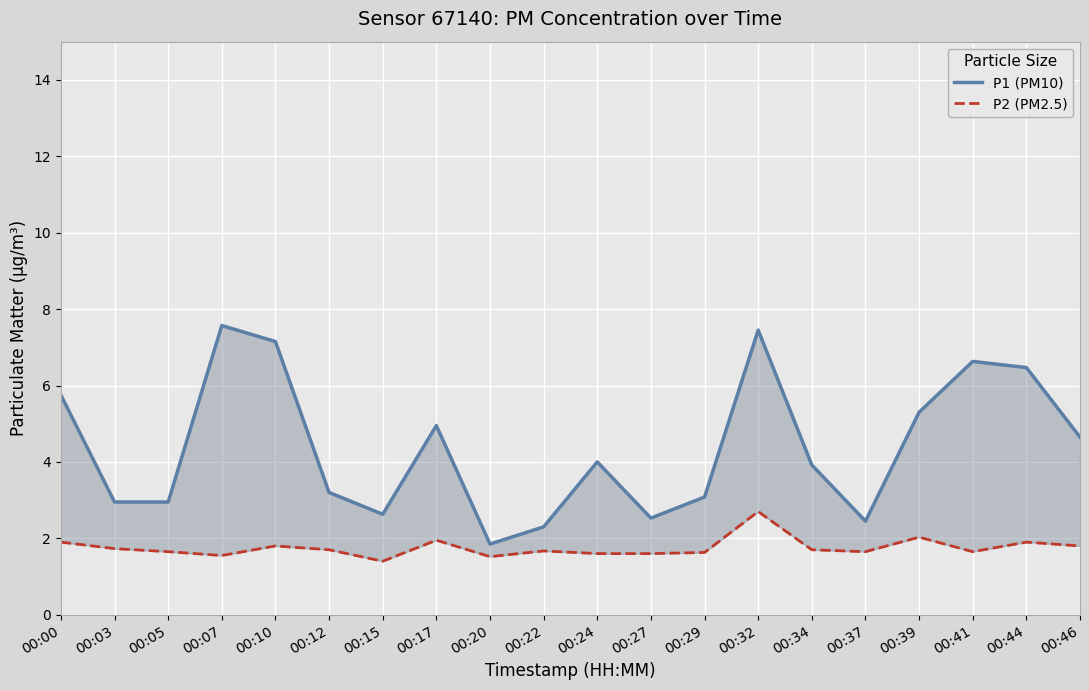

Is it true that P1 (PM10) equals 1.8 at 00:39?

False